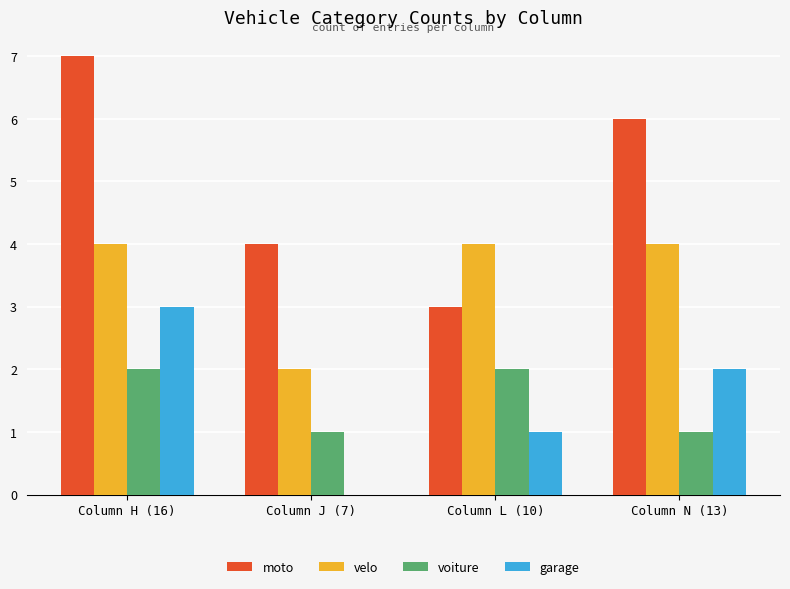

The value of velo at Column J (7) is 2. True or false?

True